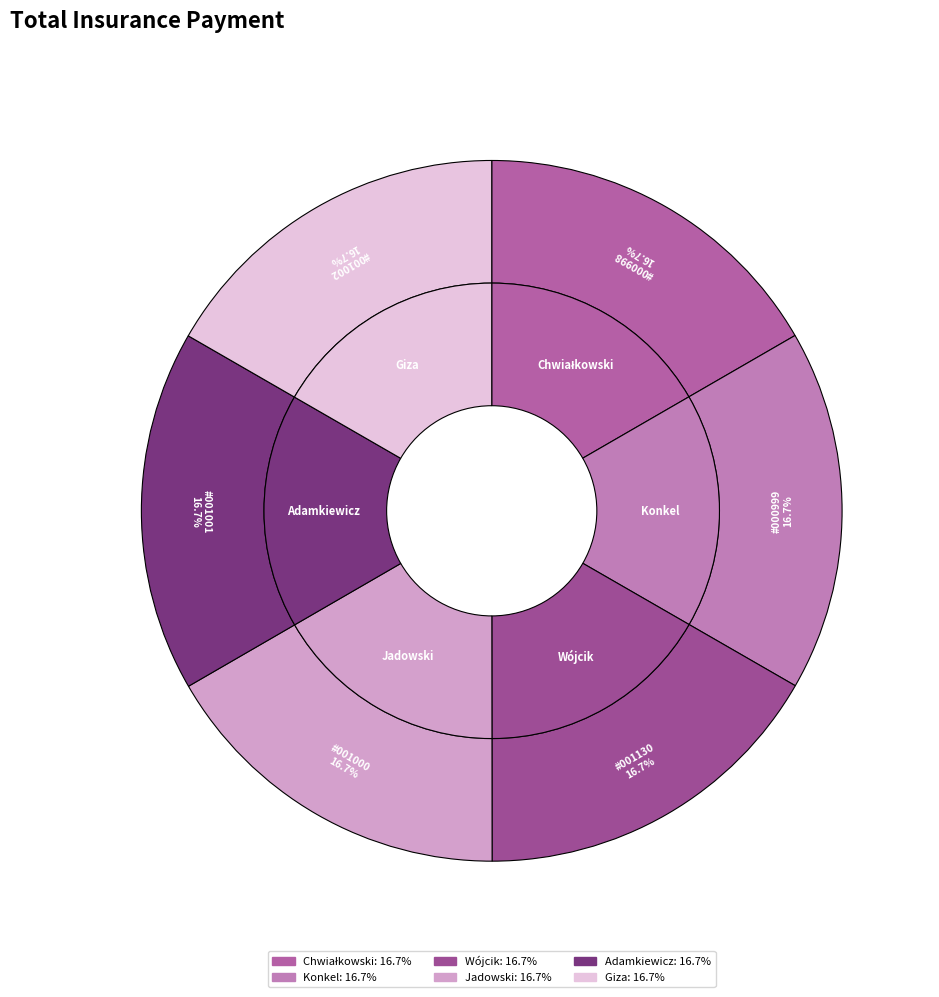

How many segments does this pie chart have?

6